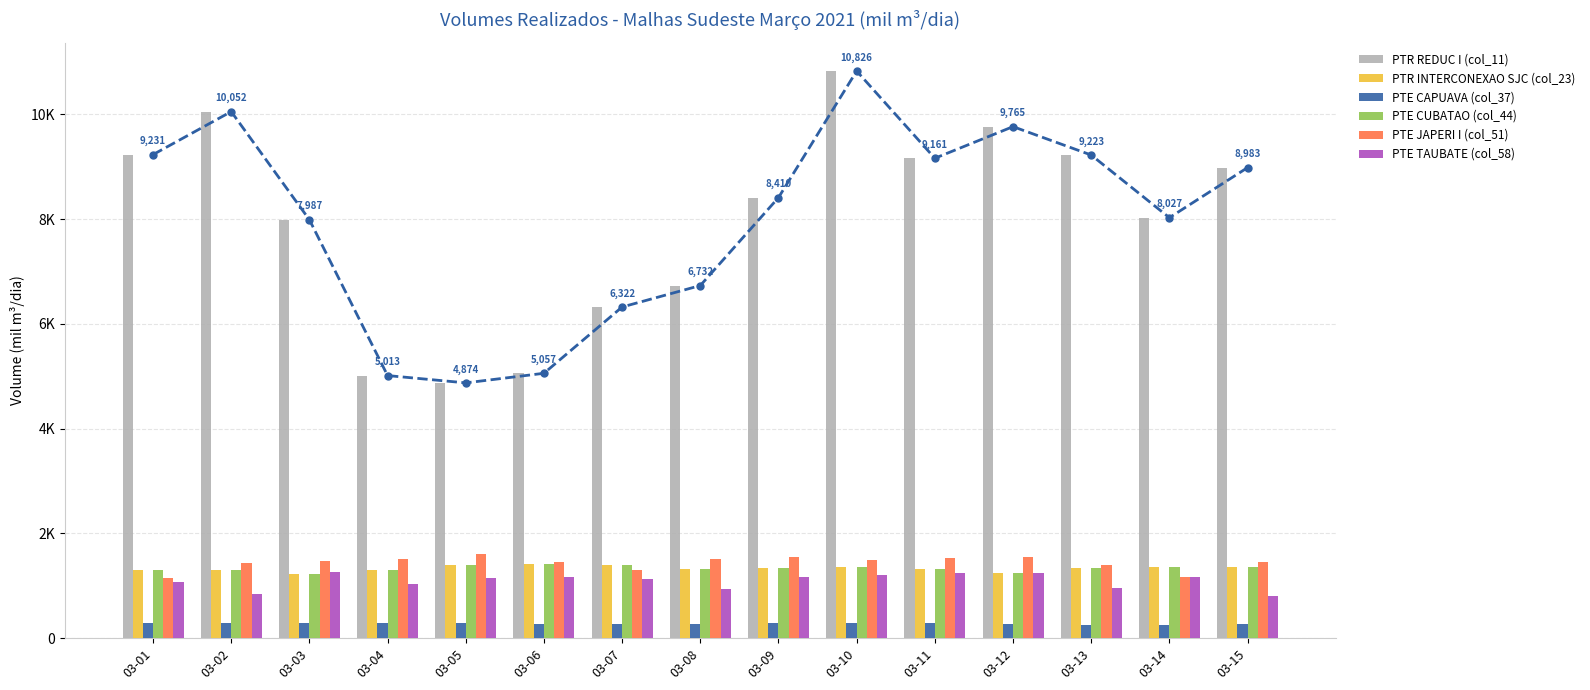

Rank the categories by PTE JAPERI I (col_51) value from lowest to highest.

03-01, 03-14, 03-07, 03-13, 03-02, 03-15, 03-06, 03-03, 03-10, 03-08, 03-04, 03-11, 03-09, 03-12, 03-05